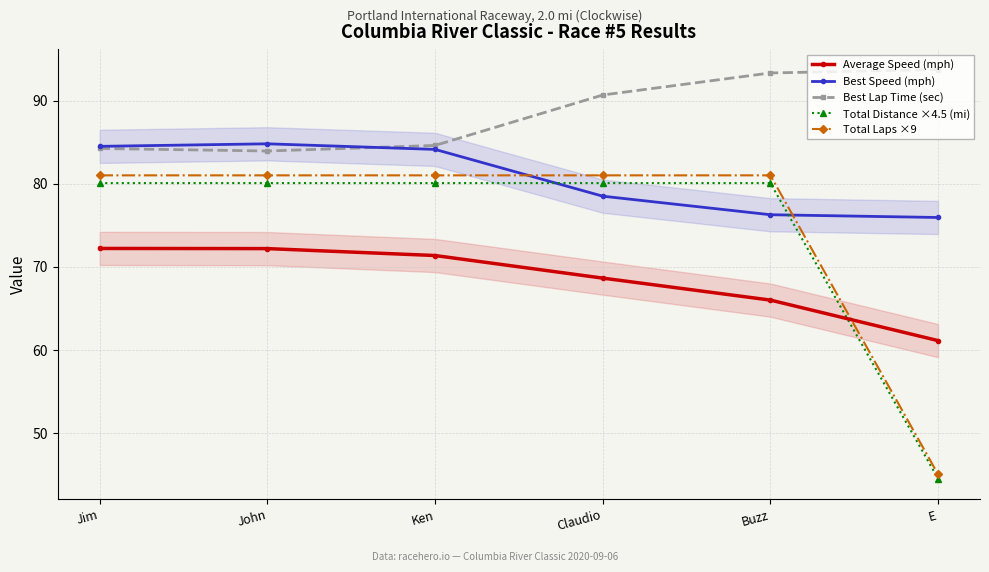

Which series changed the most between Jim and John?

Best Speed (mph)